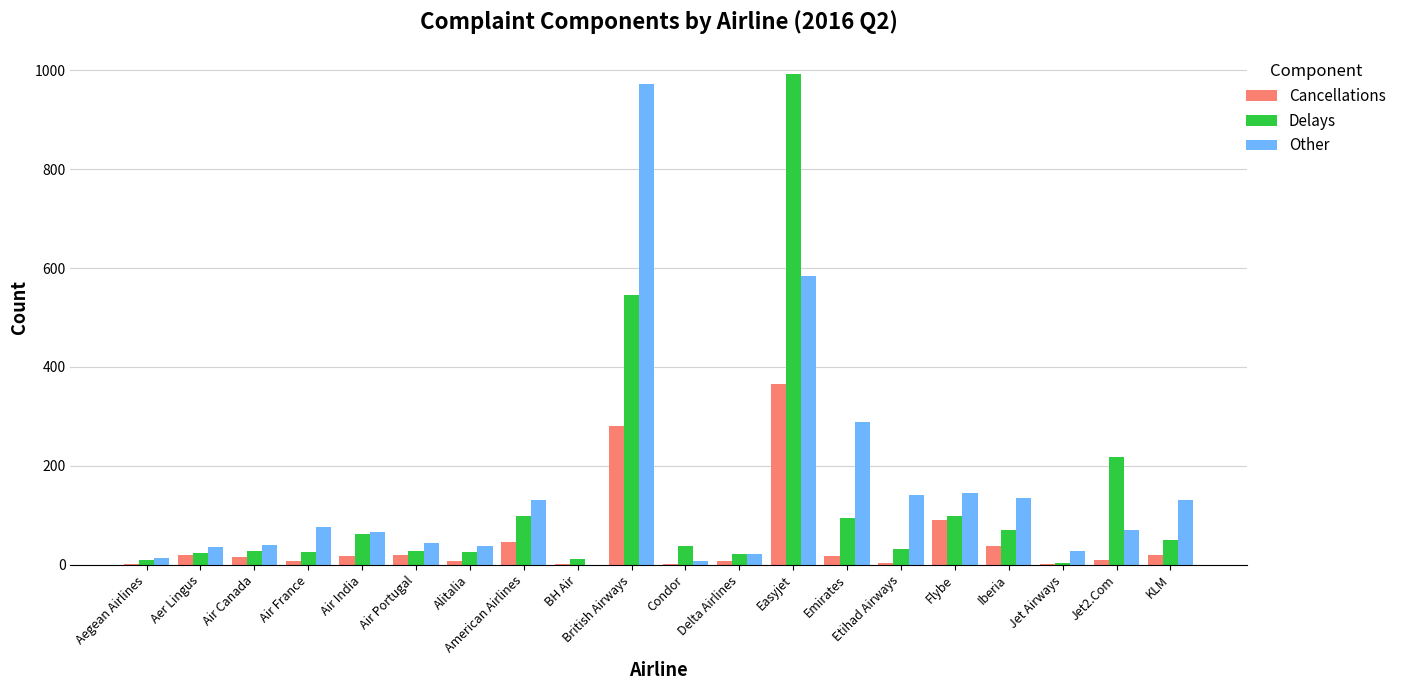

What is the highest value of the Cancellations series?

366